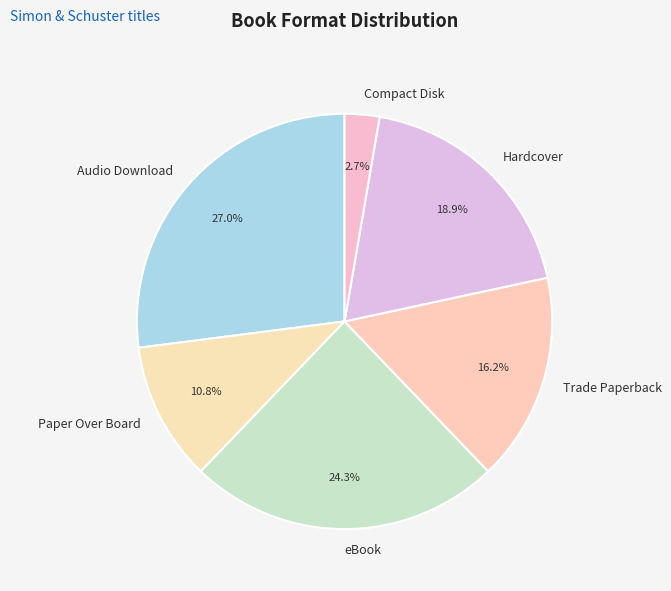

What percentage is the eBook slice, to the nearest percent?

24%